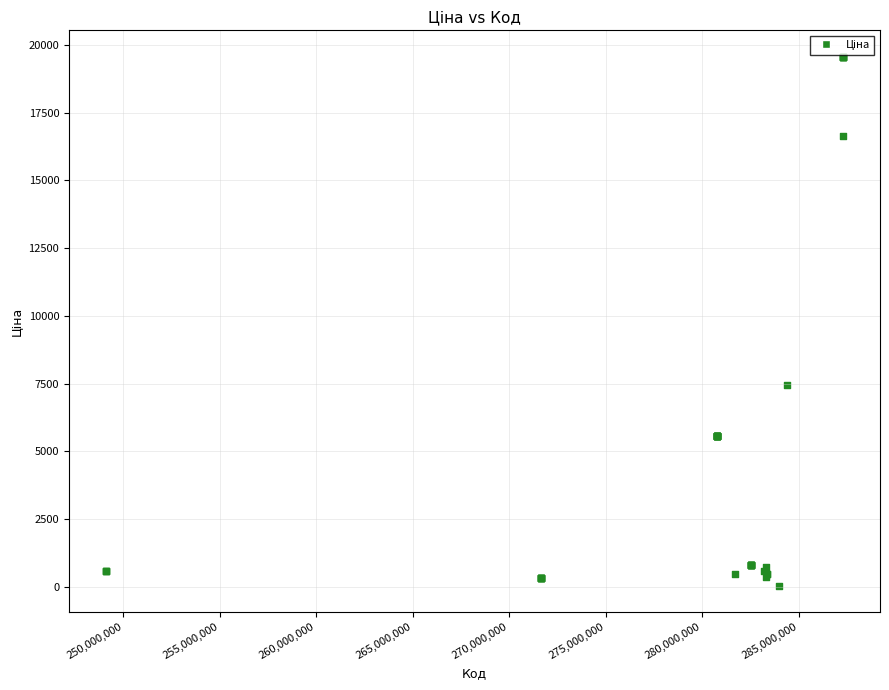

What Y value in the scatter plot is closest to 9798?

7444.6